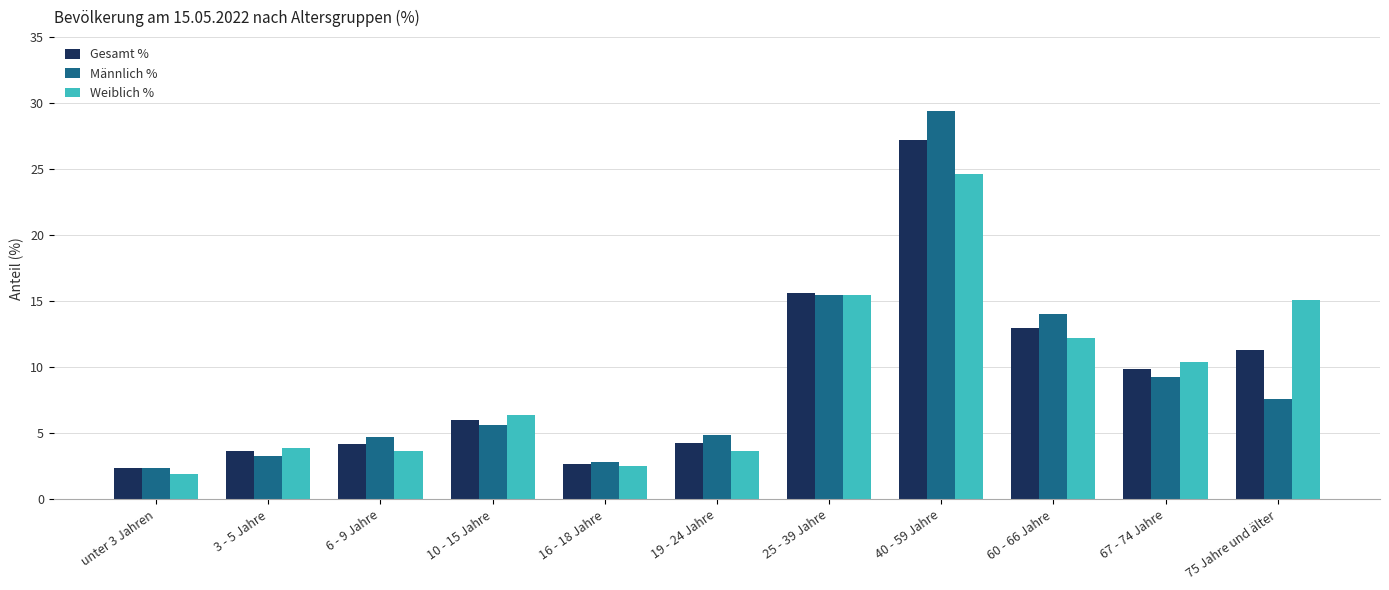

Between 6 - 9 Jahre and 25 - 39 Jahre, which series saw the biggest shift?

Weiblich %